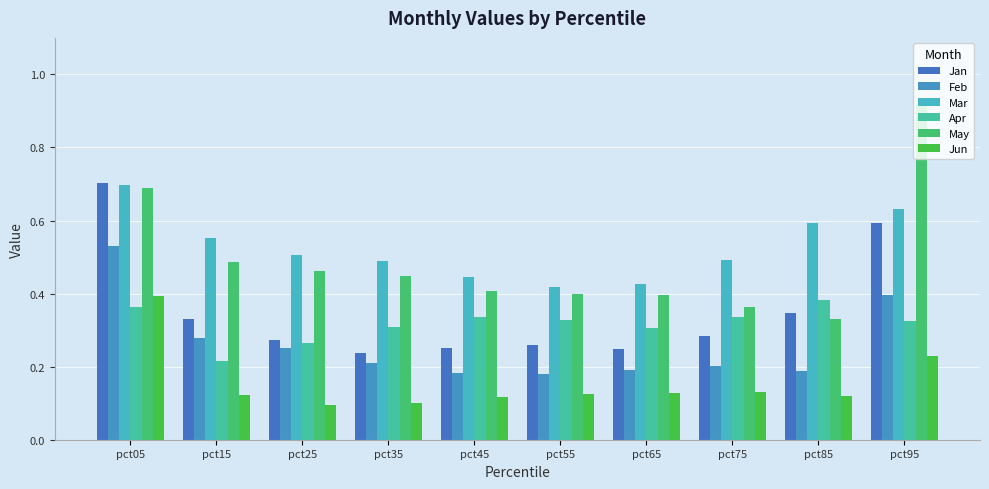

What is the total value across all series at pct95?

3.1